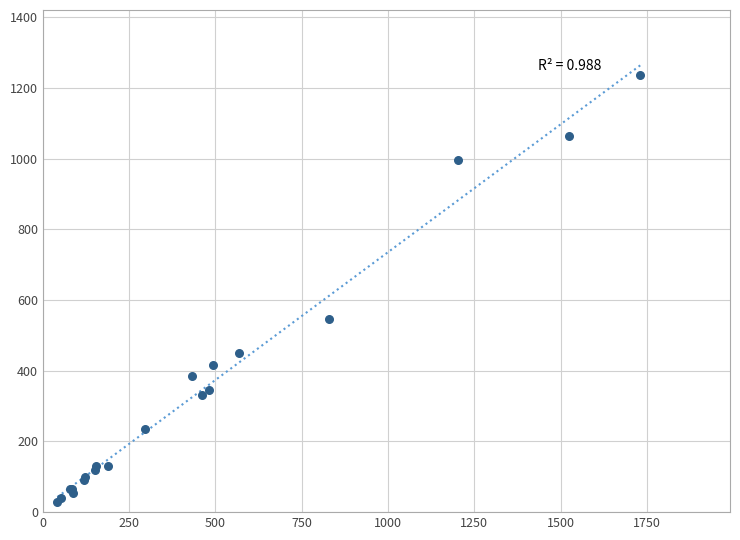

What Y value in the scatter plot is closest to 632?

545